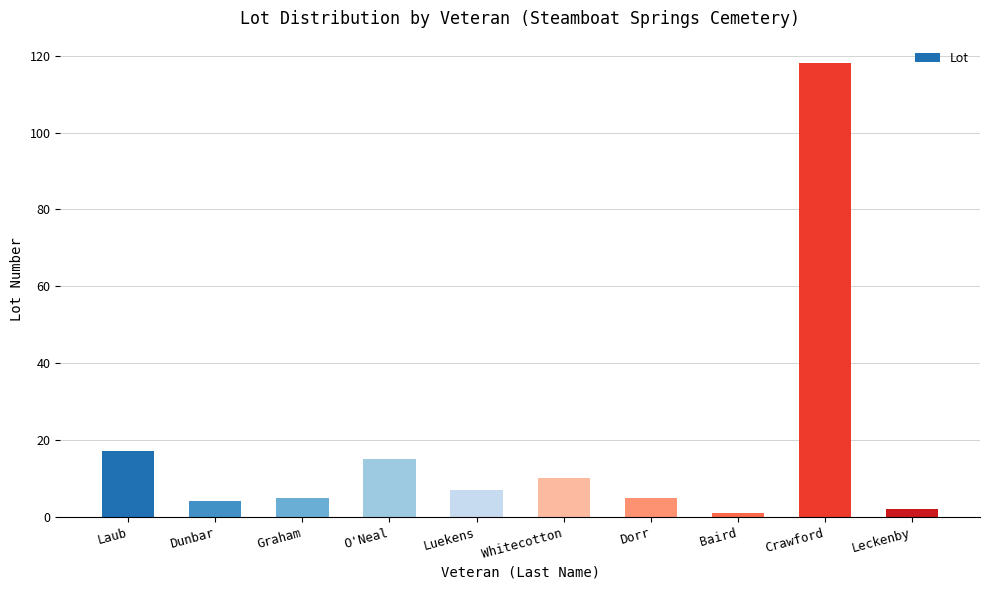

Reading right to left, what are all the values shown in this chart?

2	118	1	5	10	7	15	5	4	17